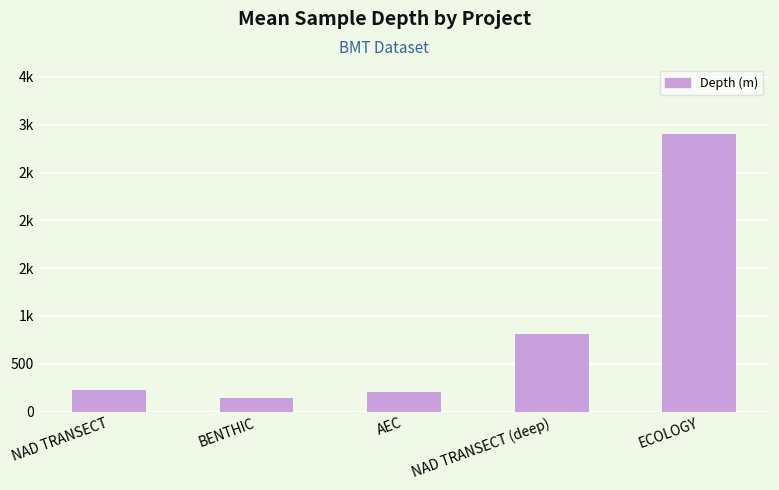

Reading left to right, what are all the values shown in this chart?

NAD TRANSECT=223.2	BENTHIC=143.4	AEC=200.0	NAD TRANSECT (deep)=809.5	ECOLOGY=2900.0